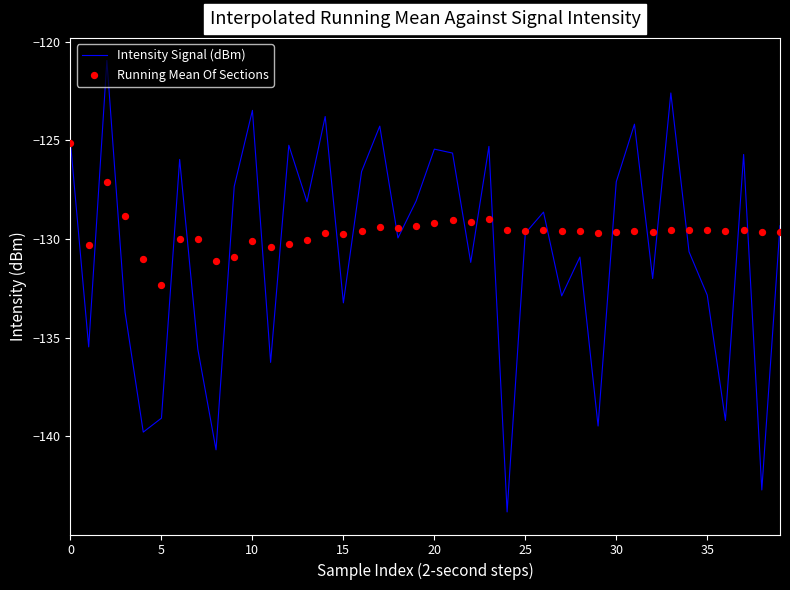

At how many categories does at least one series exceed -130?

35